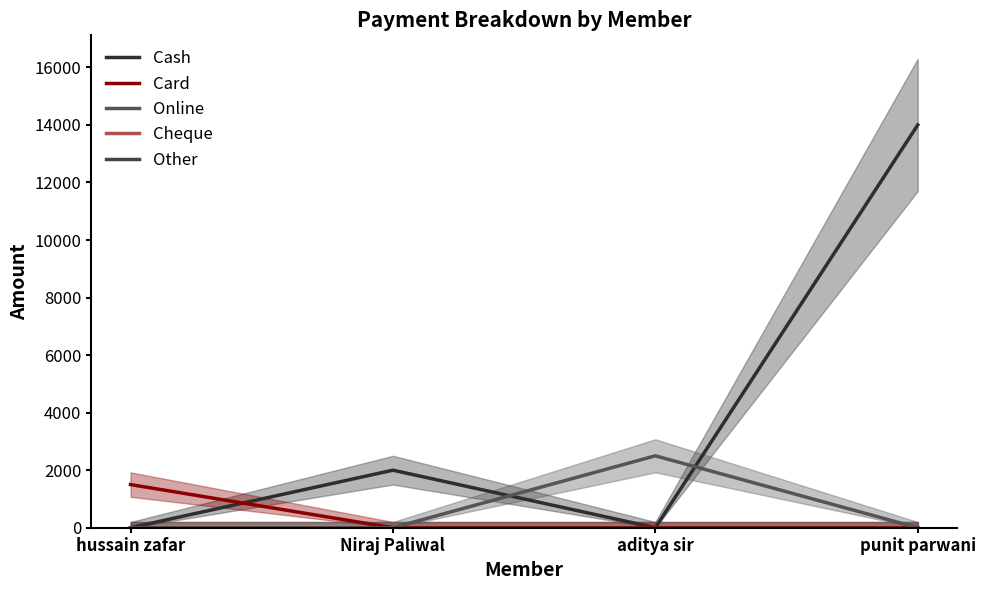

True or false: Cash and Other cross at least once.

False